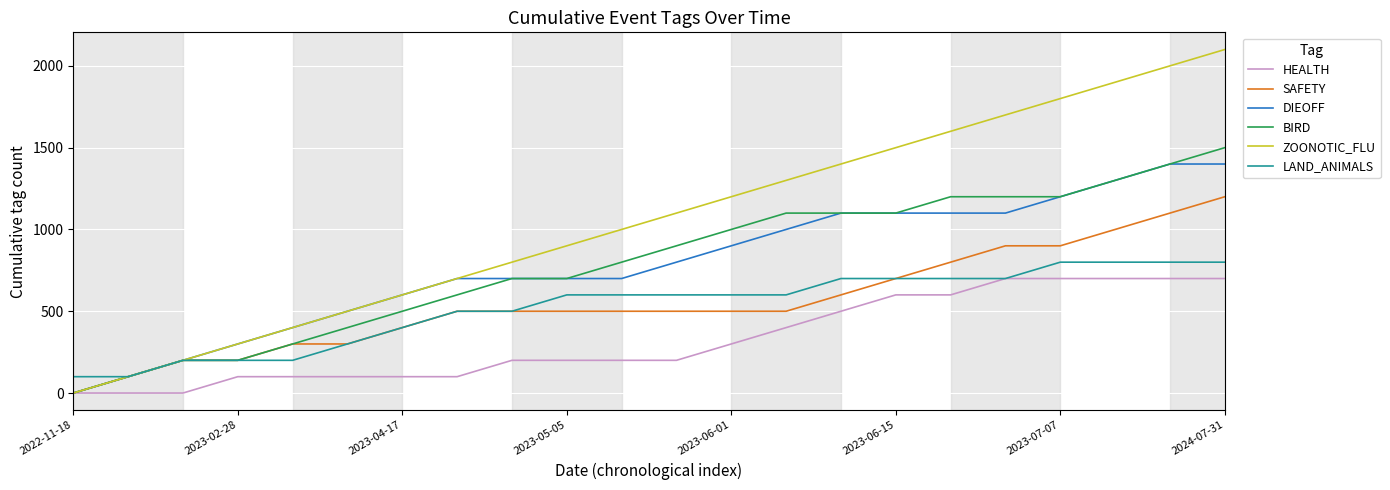

Which series has the widest spread of values?

ZOONOTIC_FLU